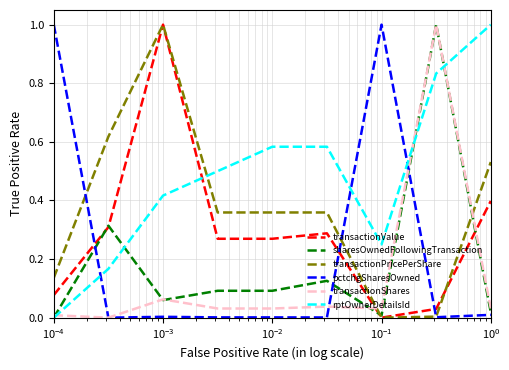

Count the number of categories in the chart.

9